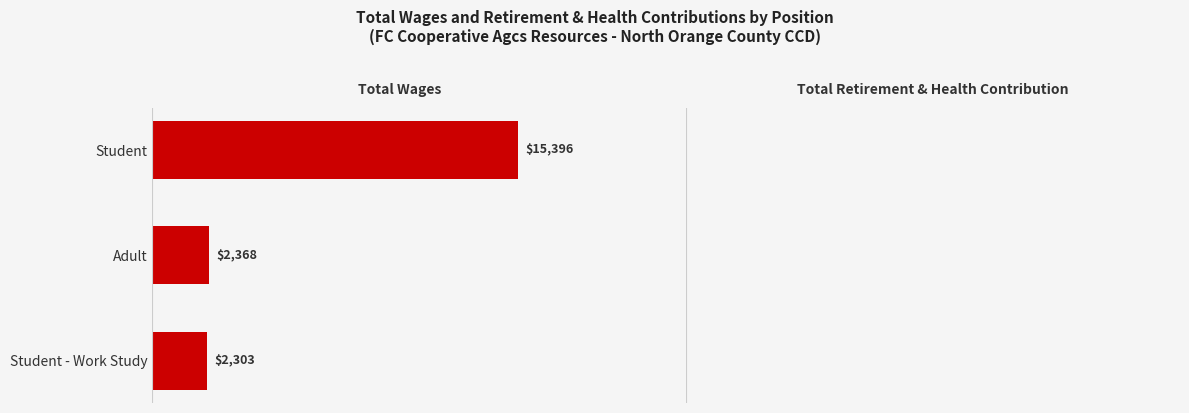

Are the bars horizontal?

Yes